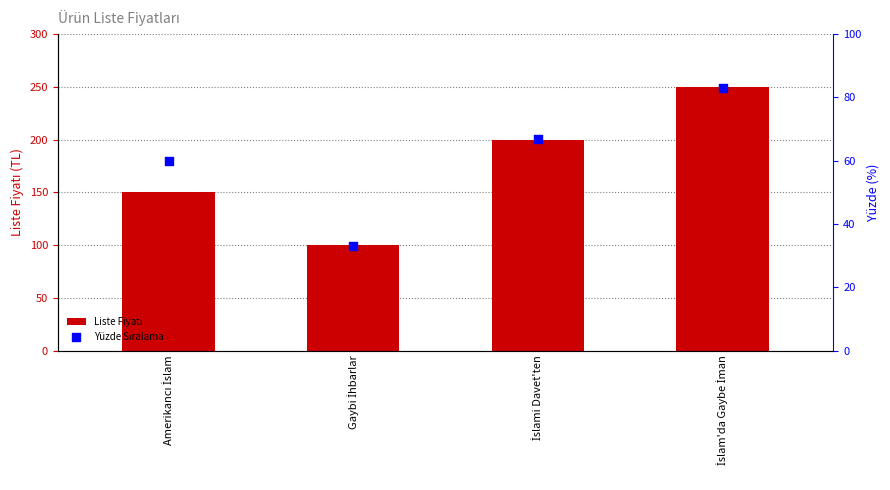

At which category is the sum across all series the highest?

İslam'da Gaybe İman